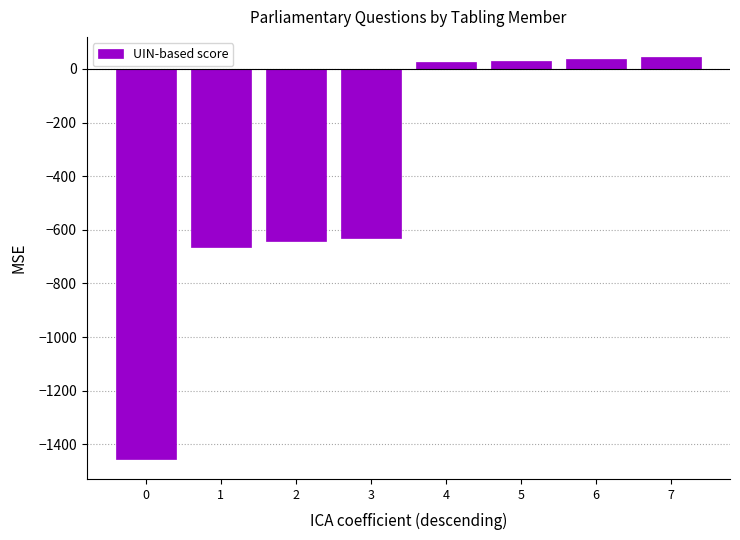

What is the greatest value displayed?

44.8